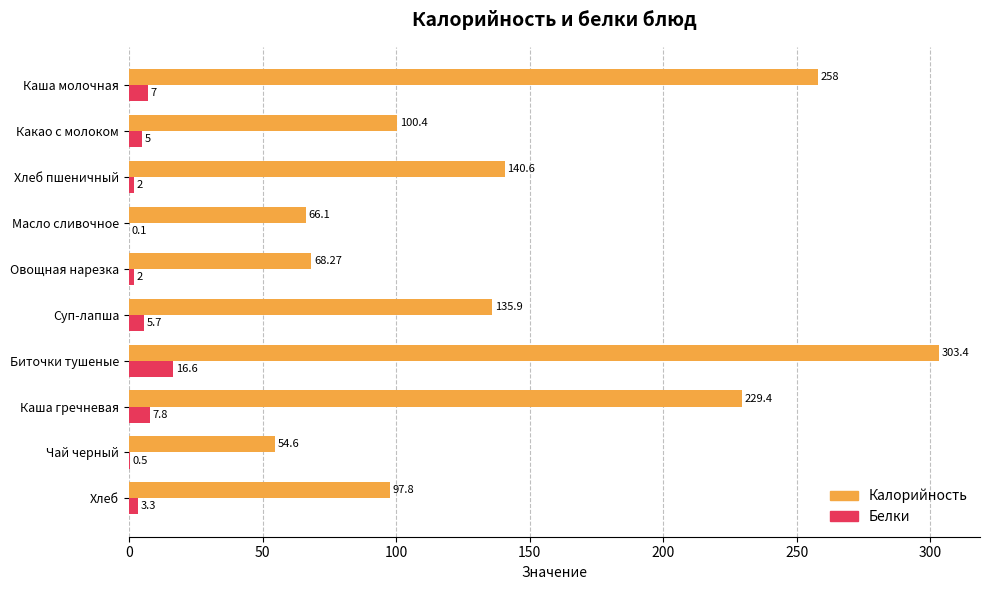

At which category is the sum across all series the highest?

Биточки тушеные